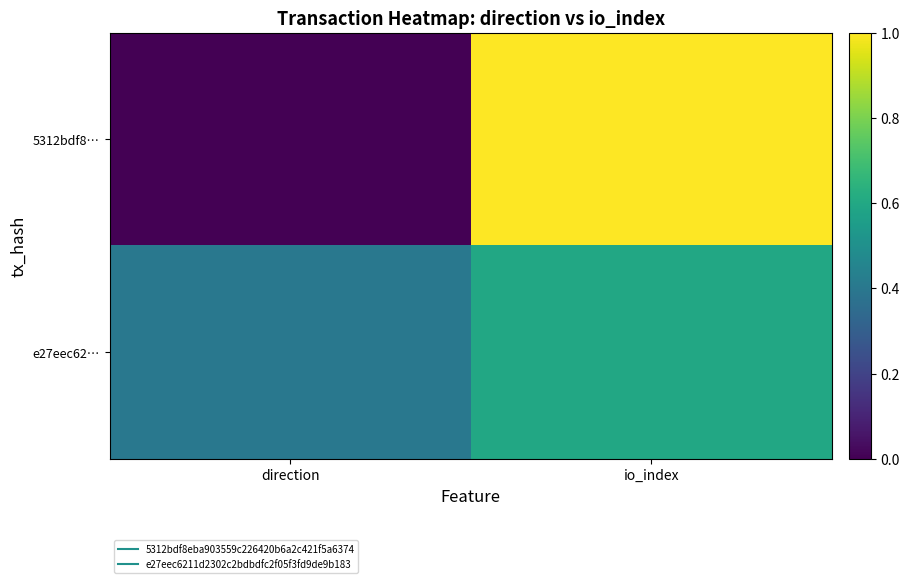

What is the total value across all series at io_index?

1.6